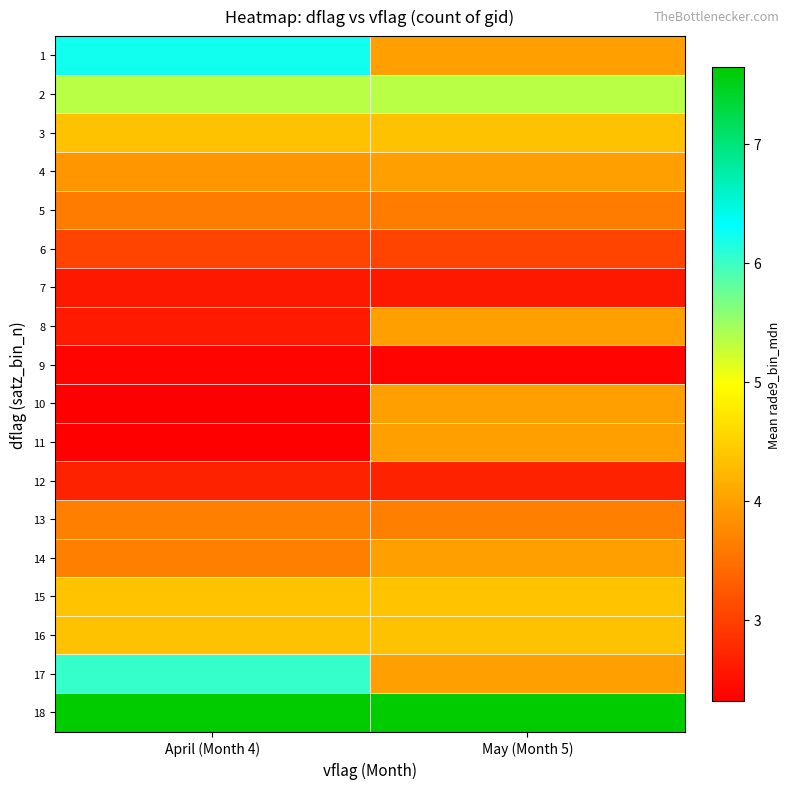

Rank the series by their maximum value, from highest to lowest.

18, 1, 17, 2, 15, 16, 3, 4, 8, 10, 11, 14, 13, 5, 6, 12, 7, 9